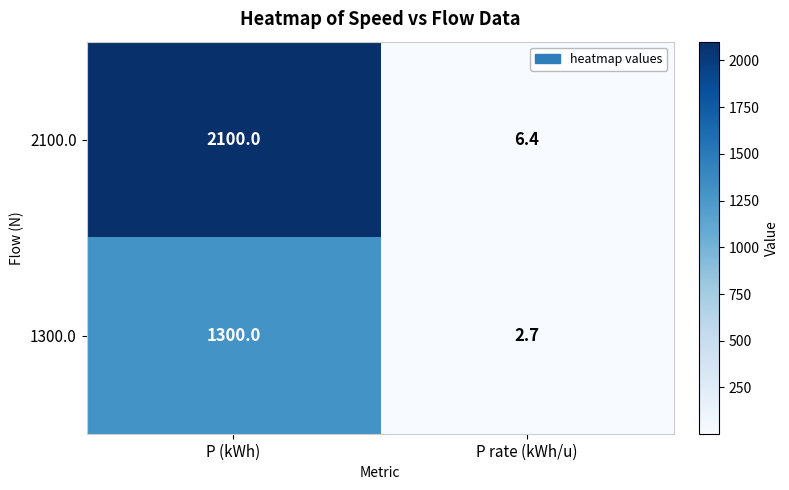

What is the difference between the highest and lowest values at P rate (kWh/u)?

3.7